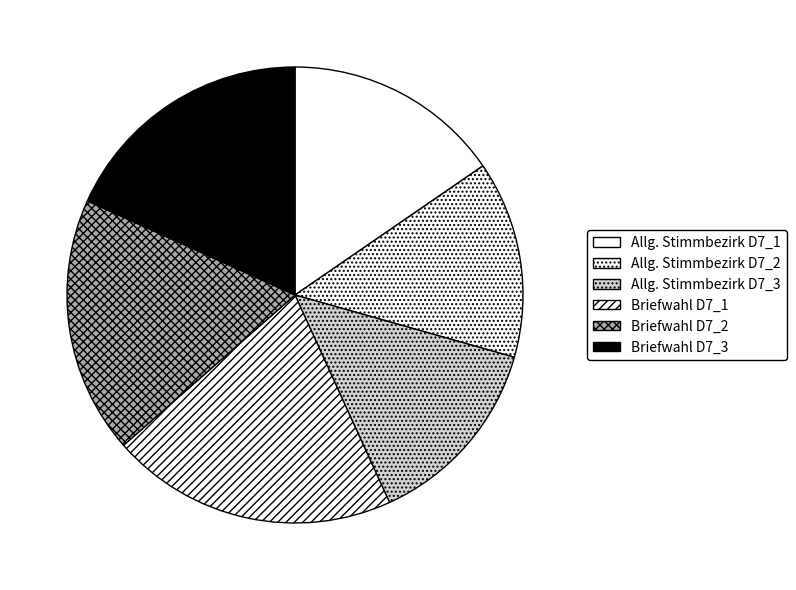

Count the number of slices in the pie.

6